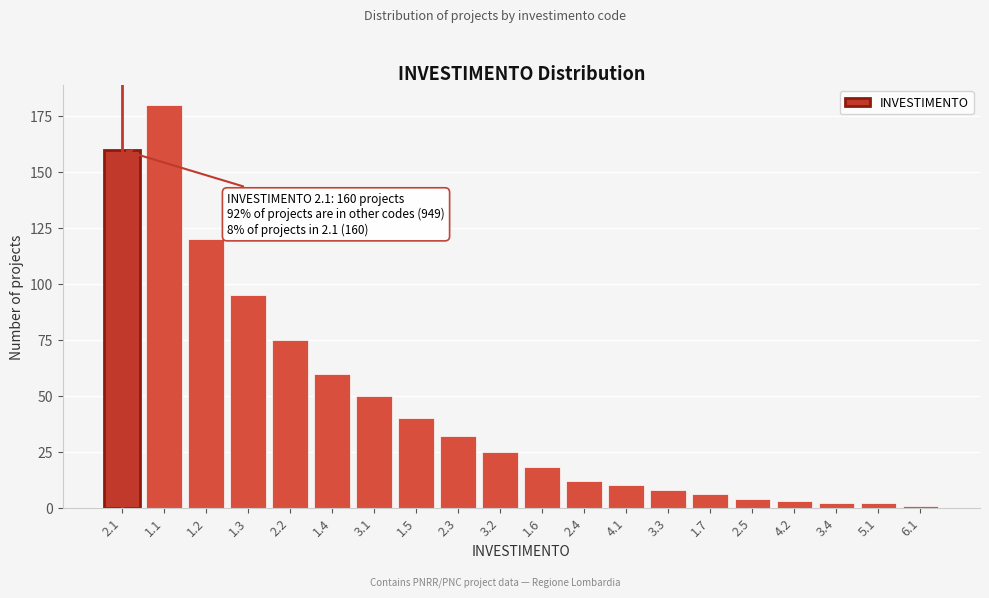

Reading right to left, what are all the values shown in this chart?

6.1=1	5.1=2	3.4=2	4.2=3	2.5=4	1.7=6	3.3=8	4.1=10	2.4=12	1.6=18	3.2=25	2.3=32	1.5=40	3.1=50	1.4=60	2.2=75	1.3=95	1.2=120	1.1=180	2.1=160